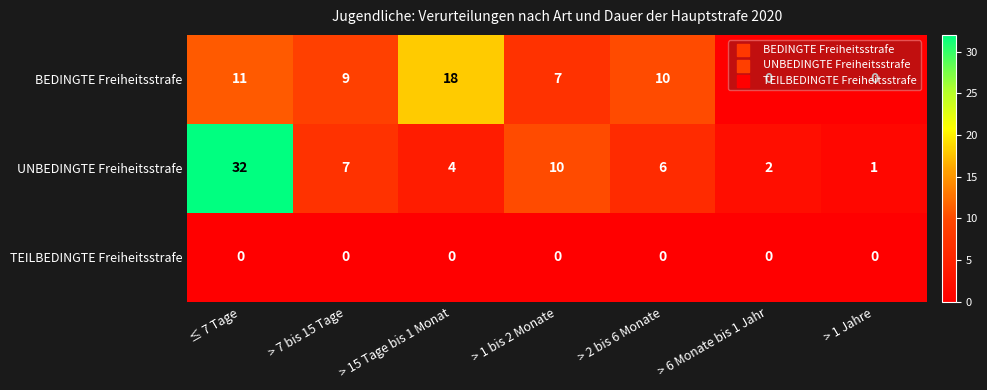

What is the difference between the maximum and minimum values in the BEDINGTE Freiheitsstrafe series?

18